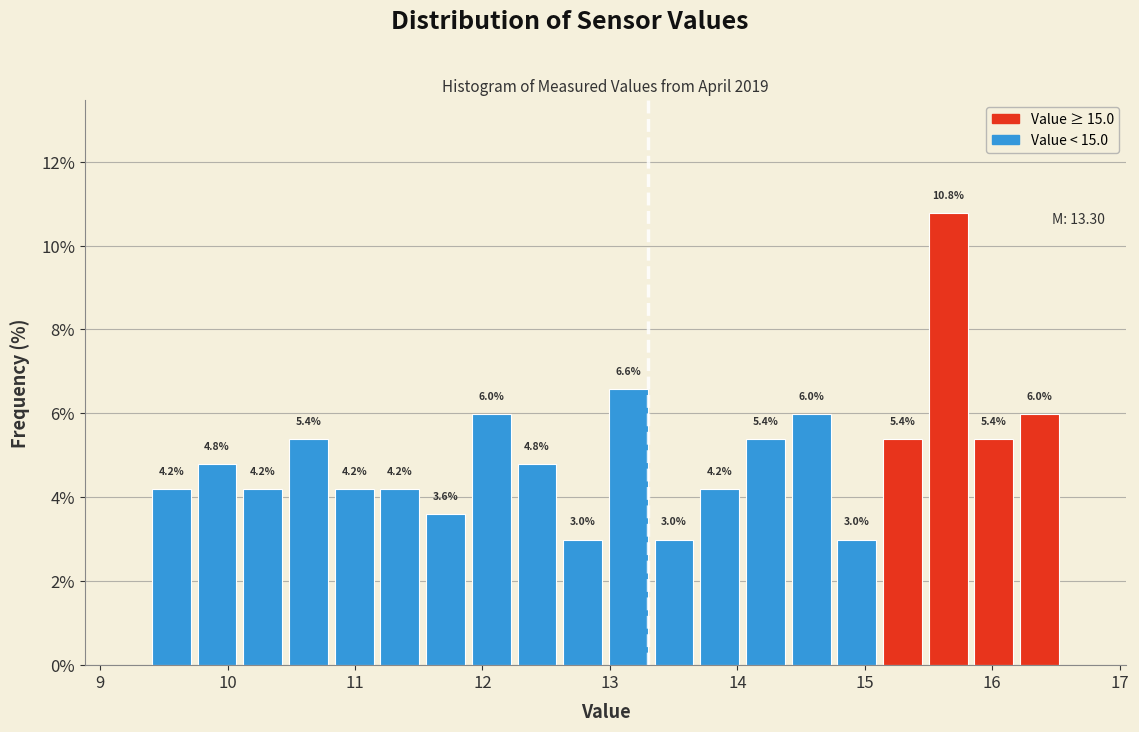

Around what value on the x-axis is the tallest bar? Give the approximate position of its centre, as read against the axis.

15.7